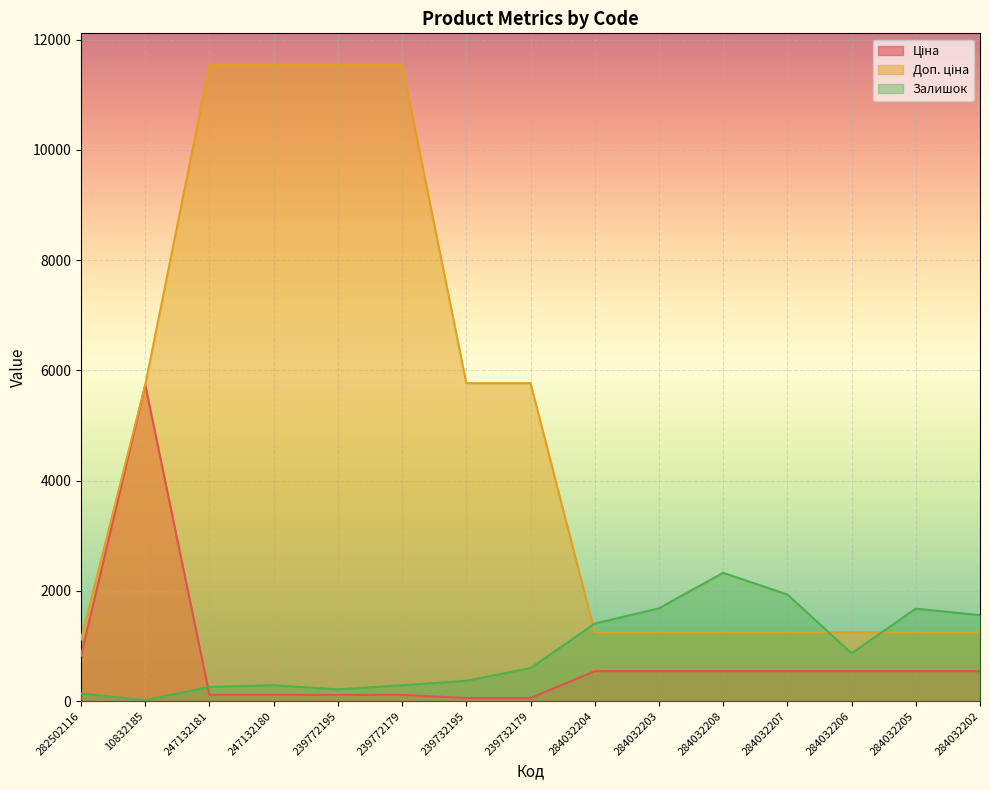

Rank the series by their maximum value, from highest to lowest.

Доп. ціна, Ціна, Залишок